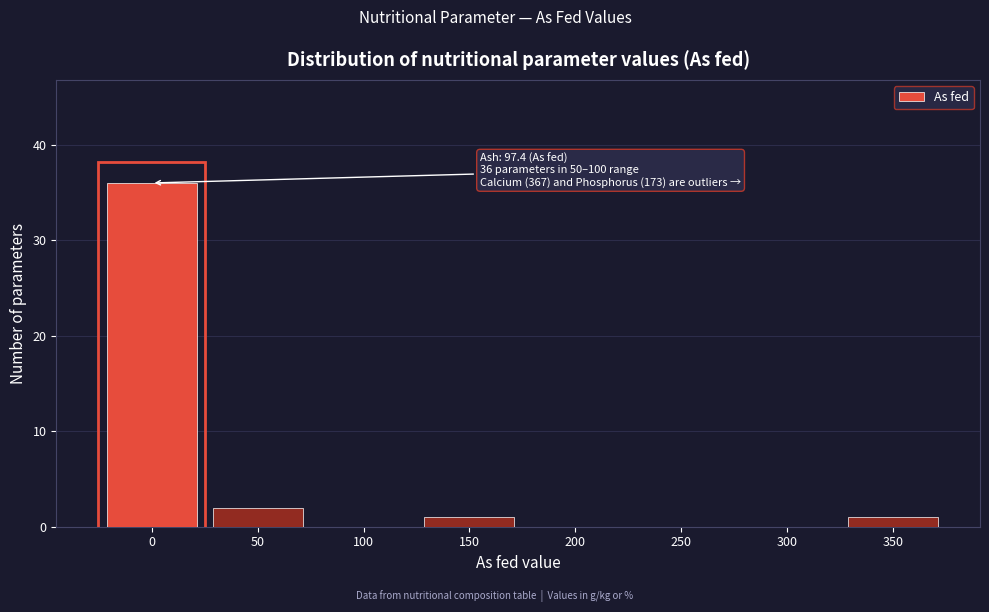

Reading left to right, extract all data points from this chart.

0=36	50=2	100=0	150=1	200=0	250=0	300=0	350=1